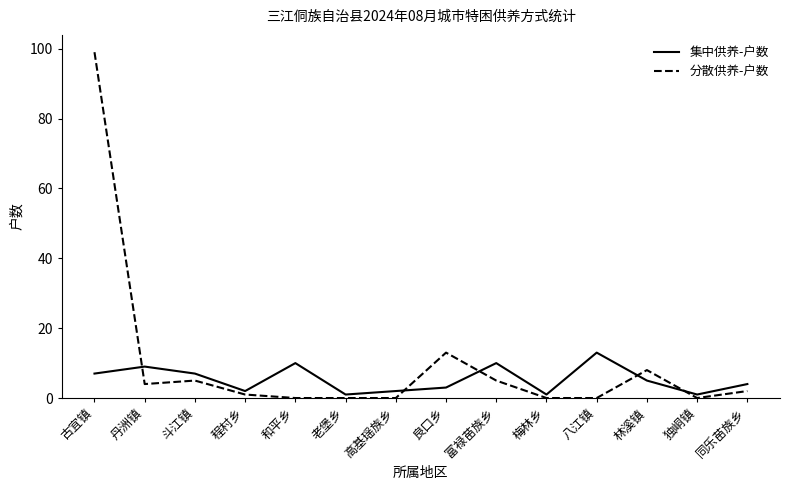

Where do 分散供养-户数 and 集中供养-户数 first cross each other?

古宜镇 and 丹洲镇